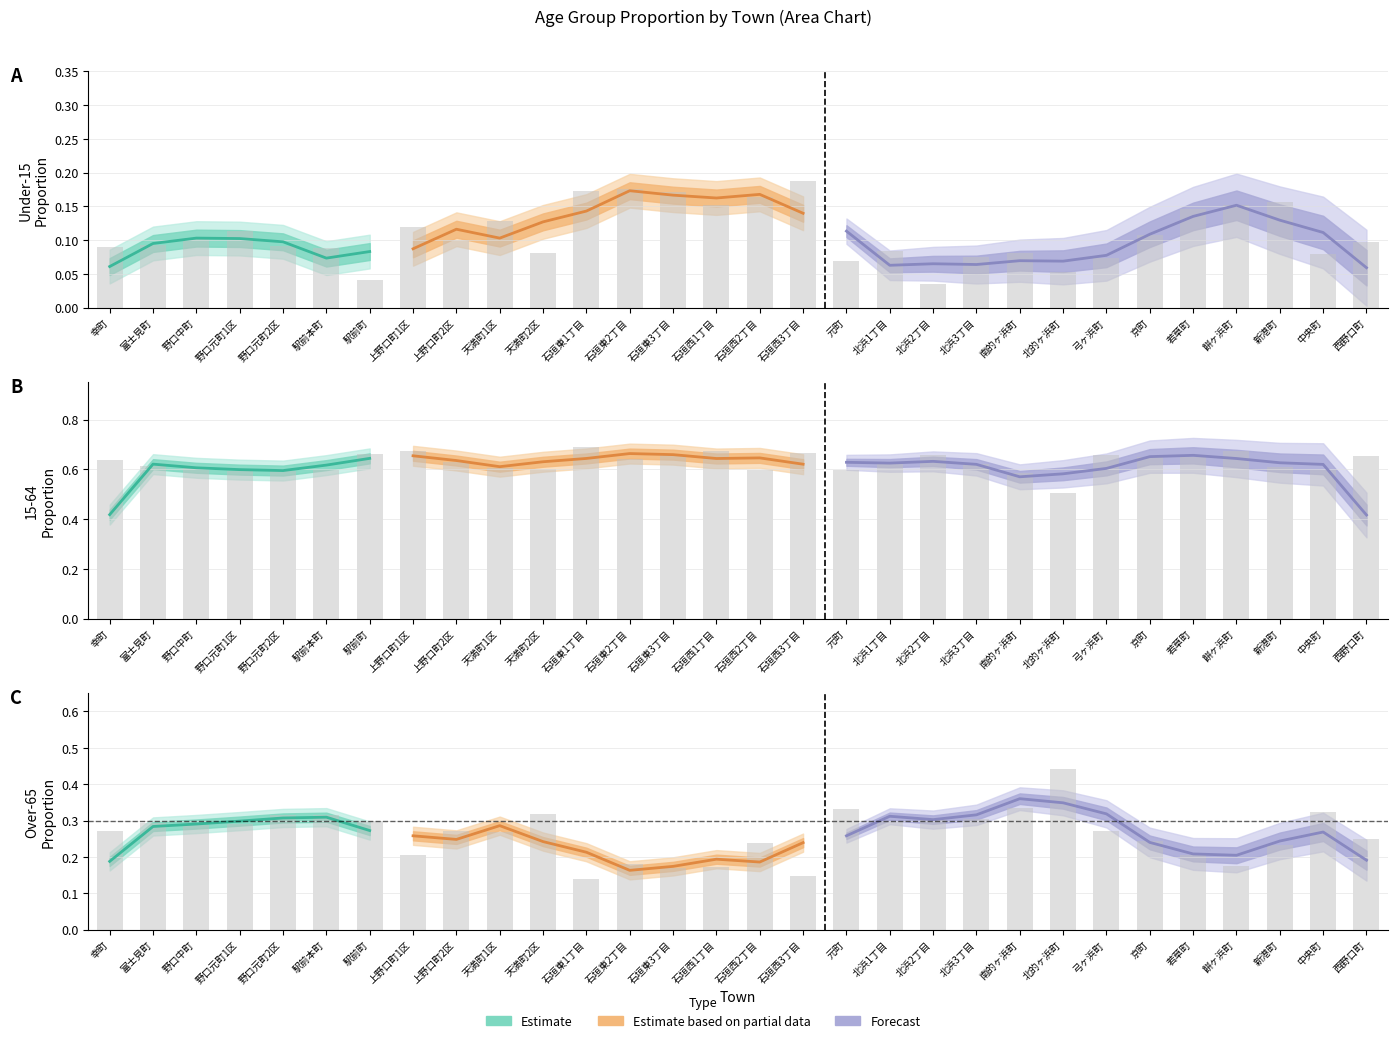

The value of 15才未満割合 at 野口元町1区 is 0.1. True or false?

True